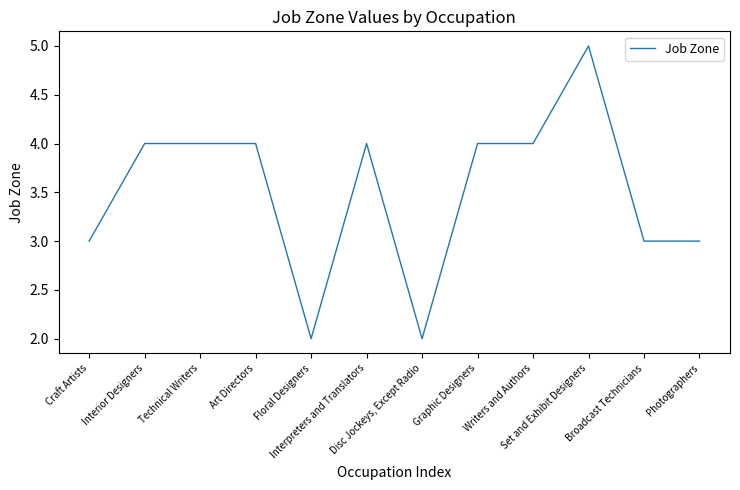

At which category does the chart reach its peak across all series?

Set and Exhibit Designers